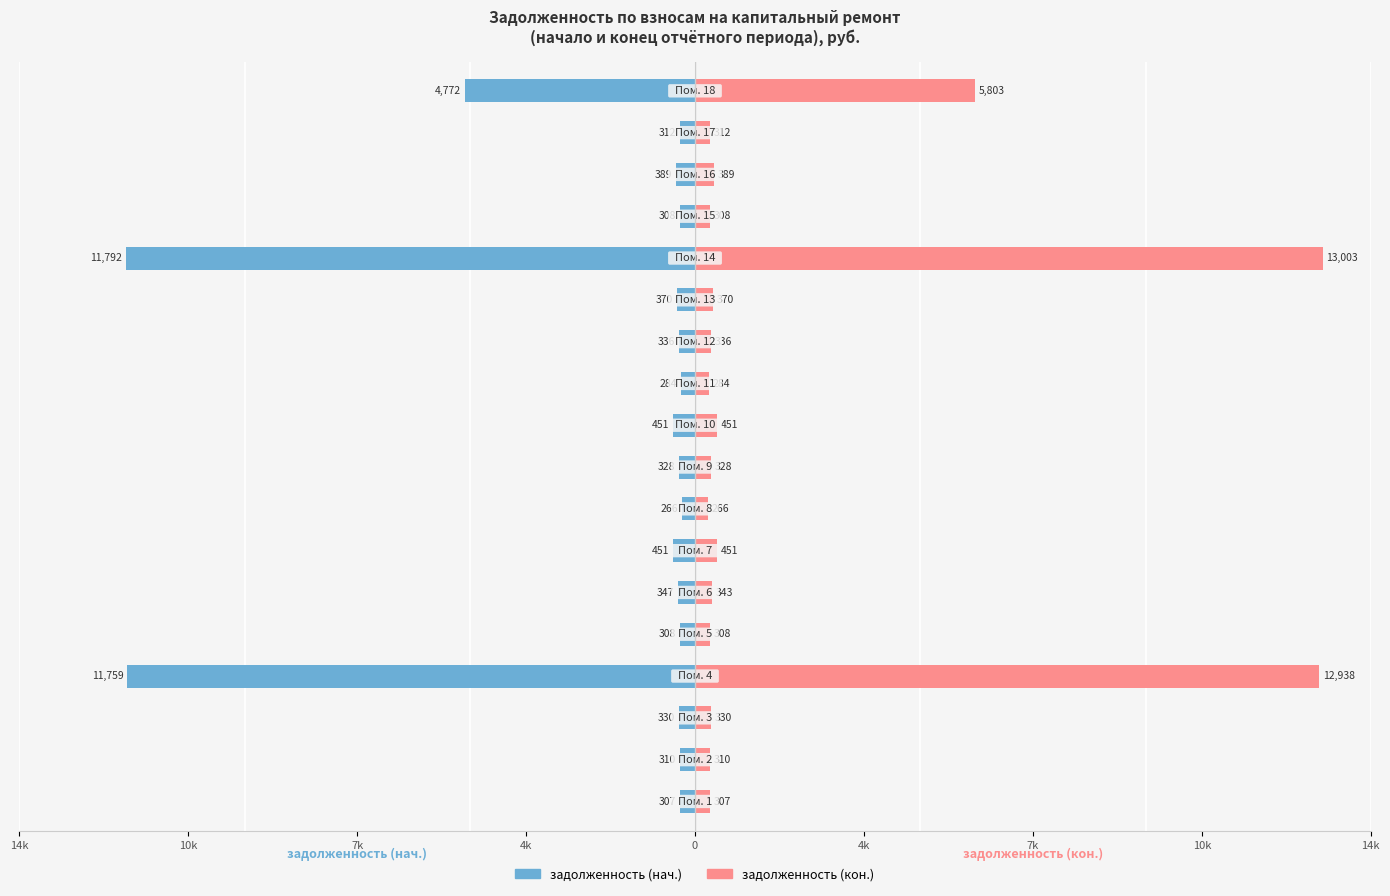

Reading left to right, extract all data points from this chart.

задолженность (нач.): -306.9	-310.3	-330.5	-11758.5	-308.2	-347.3	-451.4	-266.4	-328.3	-450.7	-283.7	-336.2	-370.0	-11792.3	-308.2	-388.8	-312.5	-4771.9
задолженность (кон.): 307.4	310.3	330.5	12937.9	308.2	343.4	451.4	266.4	328.3	450.7	283.7	336.2	370.0	13003.0	308.2	388.8	312.5	5802.8